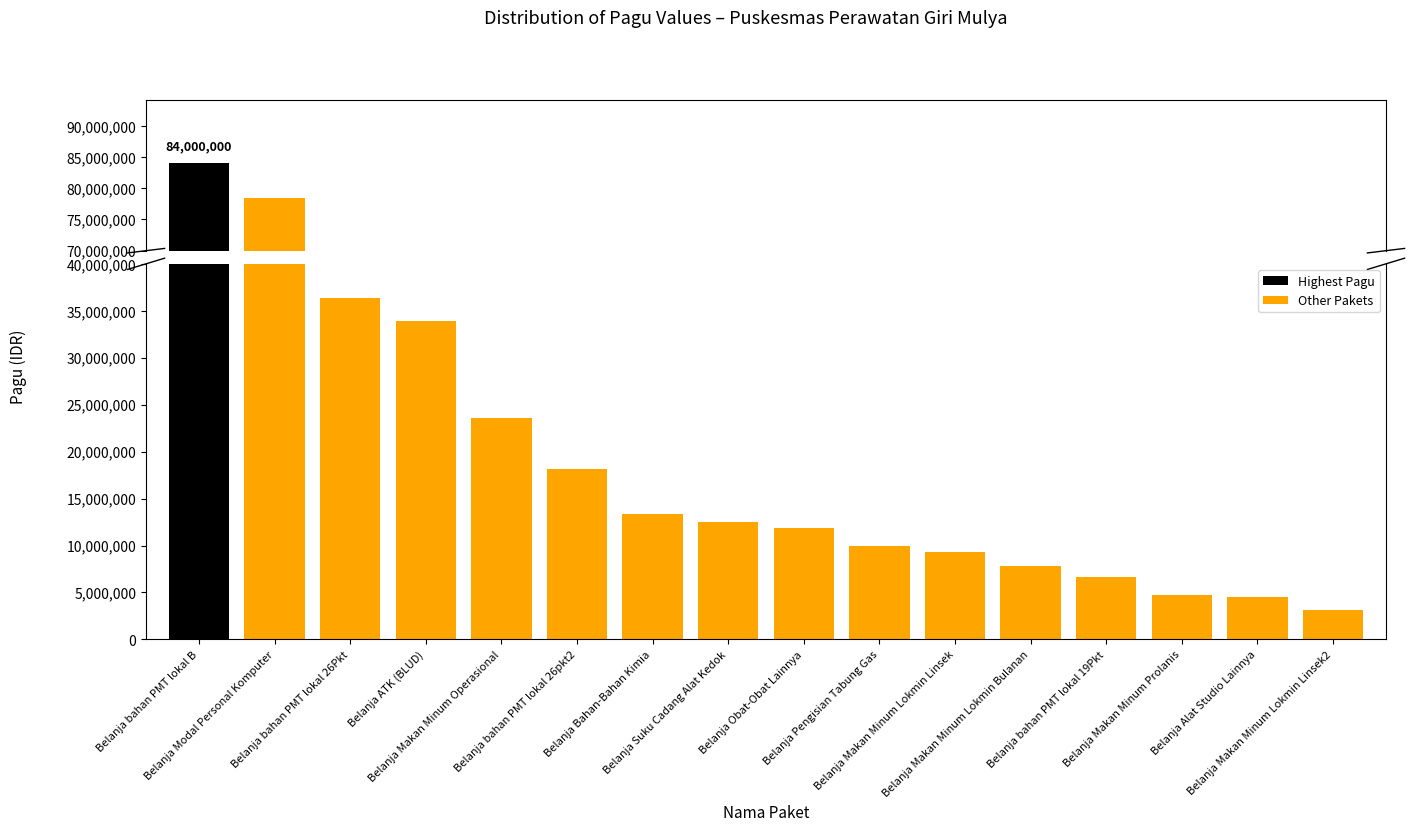

Read the value at pagu, to the nearest 100.

33930900